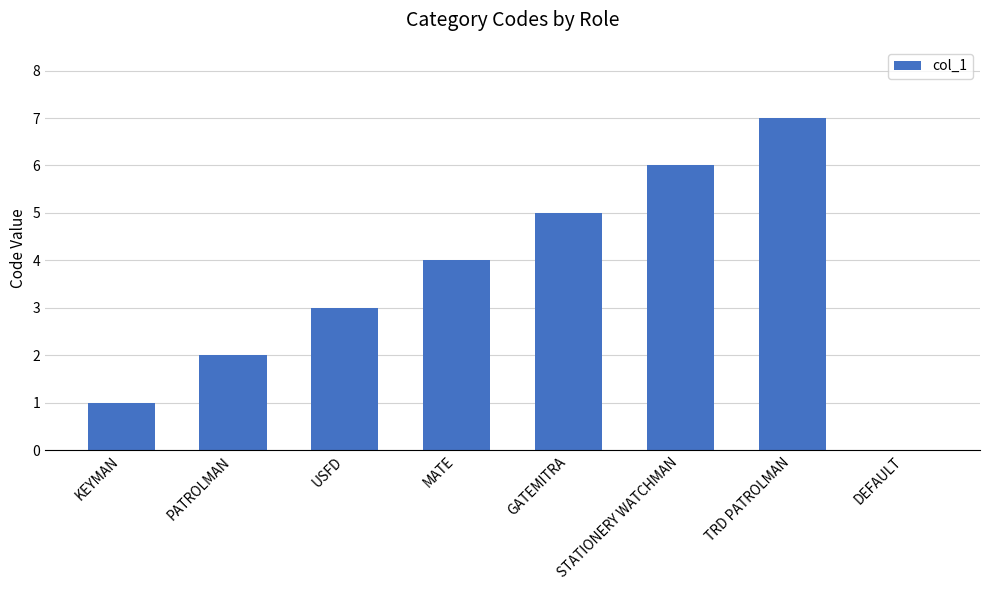

True or false: the data shows 6 at STATIONERY WATCHMAN.

True